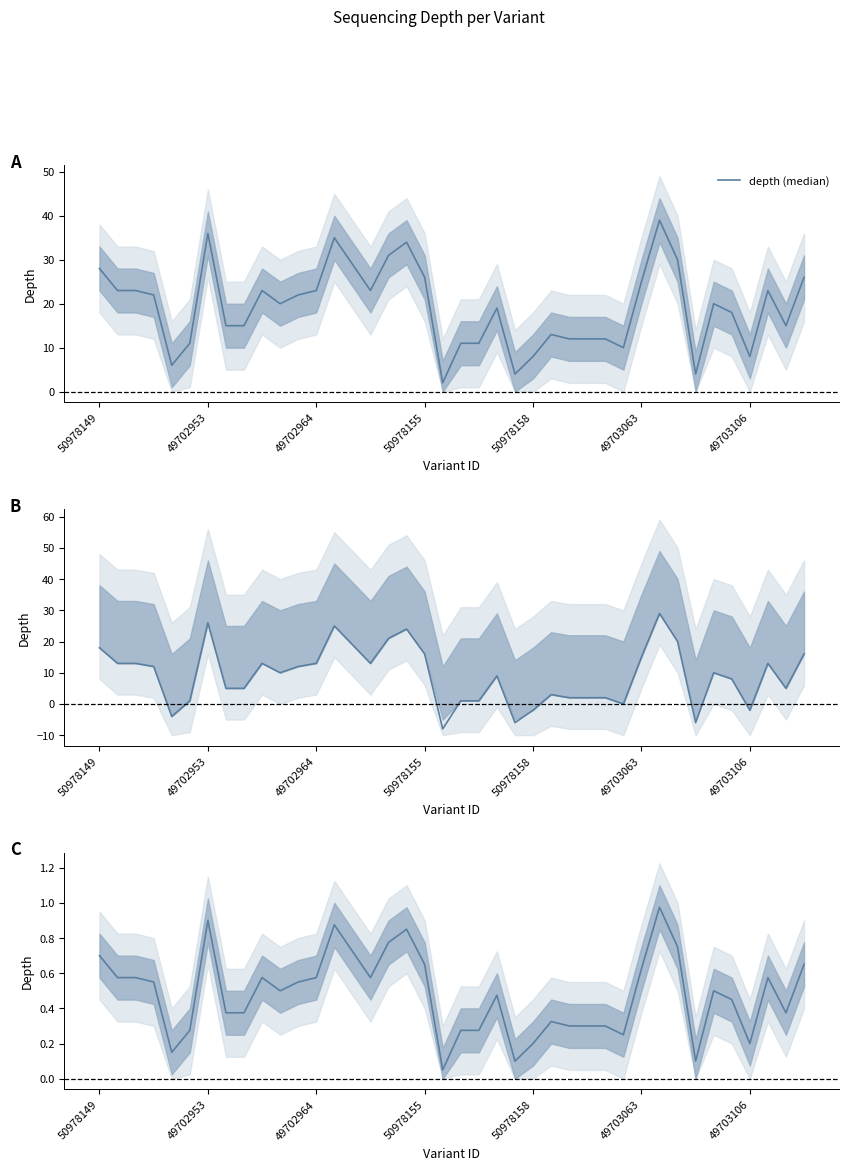

What position from the right is 50978149?

40